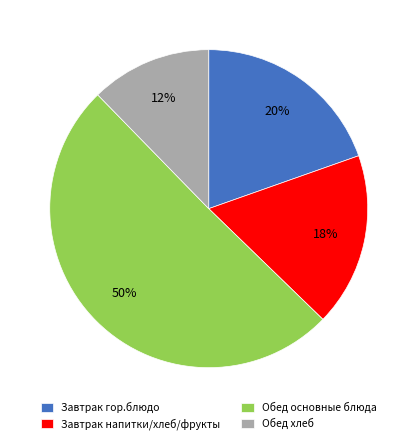

What percentage is the Обед хлеб slice, to the nearest percent?

12%